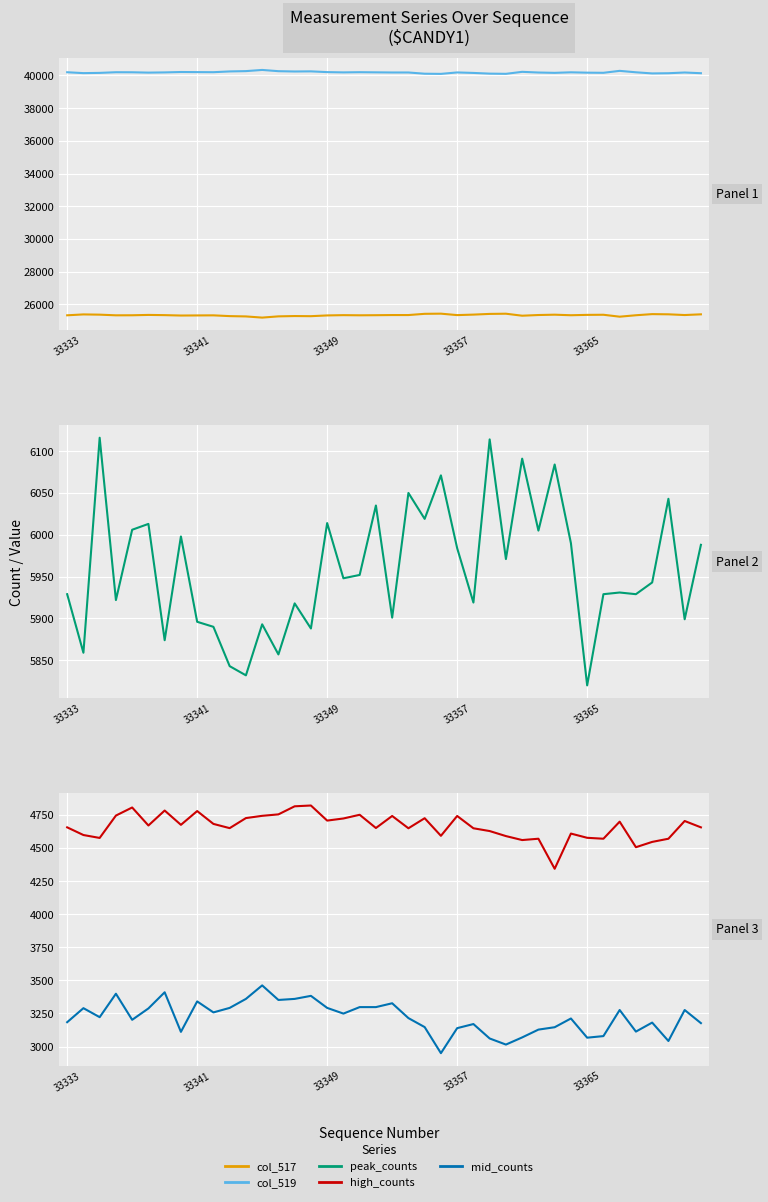

Rank the categories by high_counts value from lowest to highest.

30, 35, 36, 28, 29, 33, 37, 33349, 32, 27, 23, 33341, 31, 26, 21, 25, 10, 19, 33333, 39, 5, 7, 9, 34, 38, 16, 17, 22, 11, 20, 24, 12, 33357, 18, 13, 8, 6, 33365, 14, 15